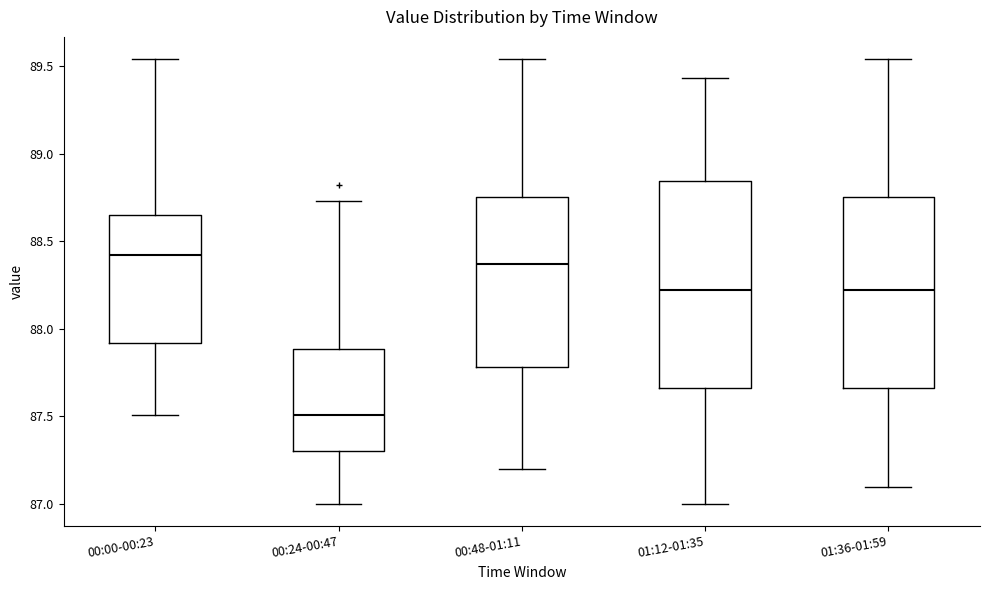

Which box has the lowest median line?

00:24-00:47